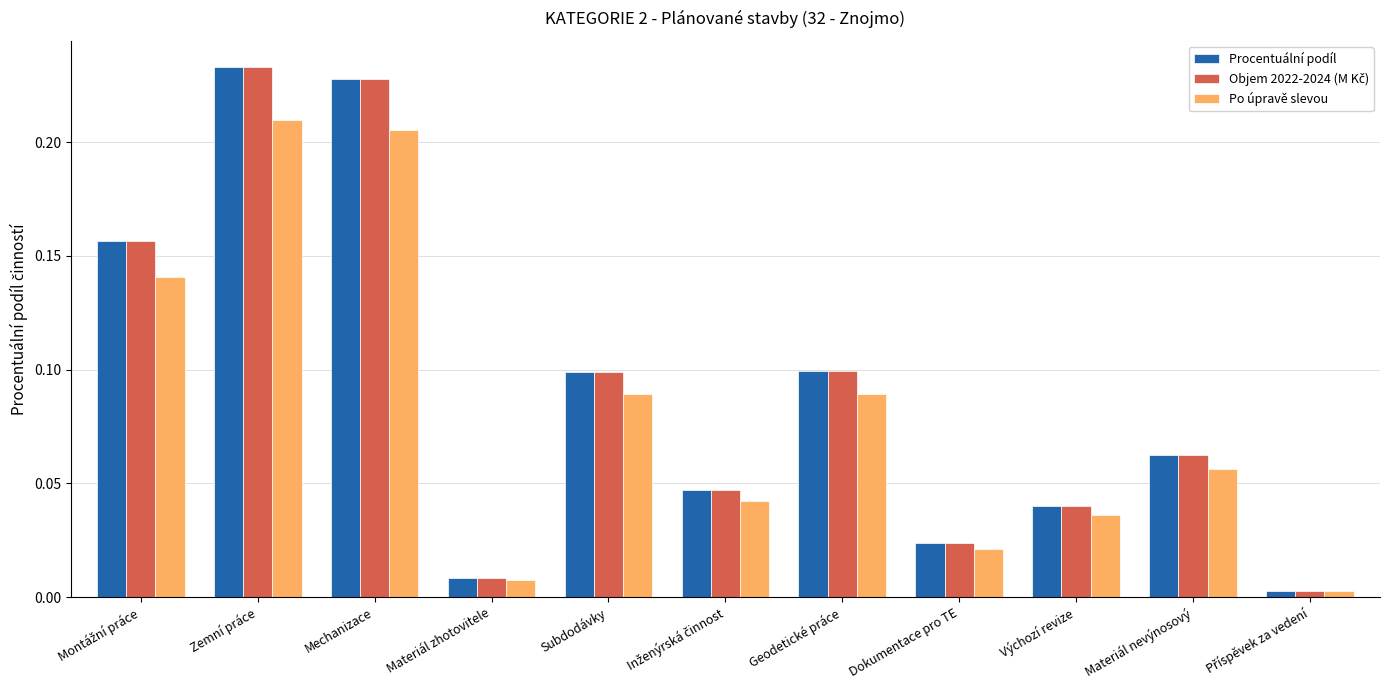

The Procentuální podíl series shows 0.1 at Subdodávky. True or false?

True